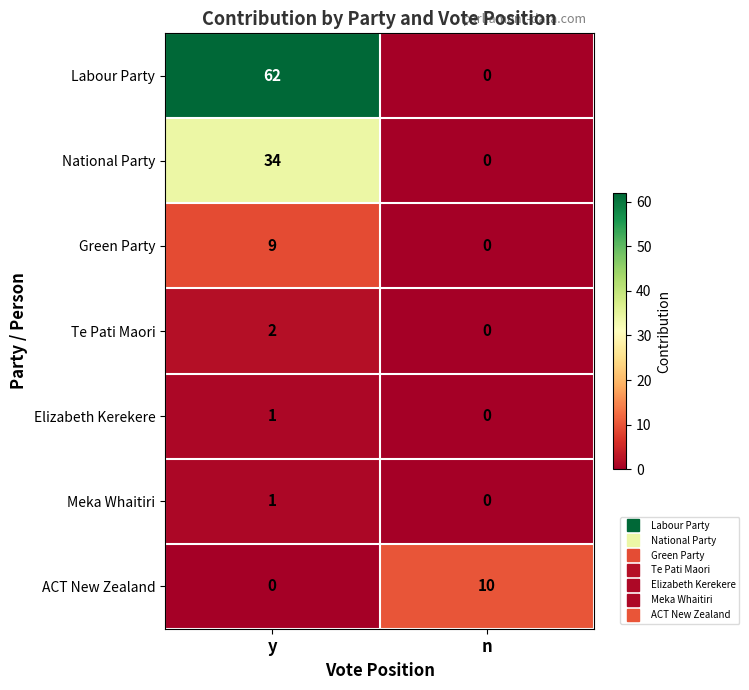

List the labels in order of Meka Whaitiri value, smallest first.

n, y